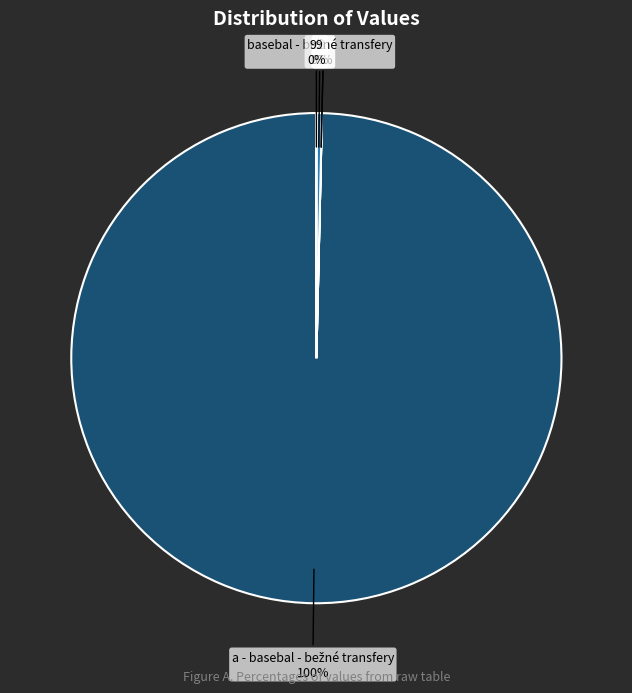

To the nearest percent, what is the average slice percentage?

20%